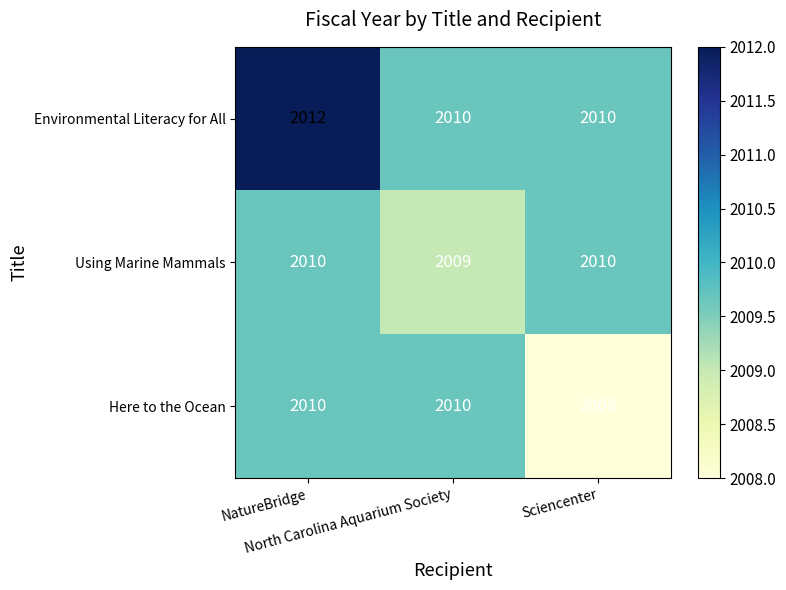

At how many categories does at least one series exceed 2009?

3